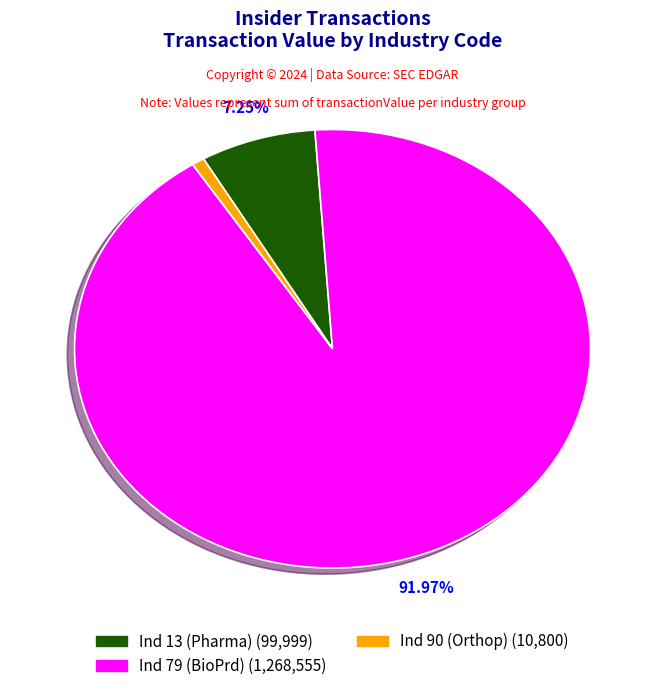

Is there any slice that represents more than half of the pie?

Yes